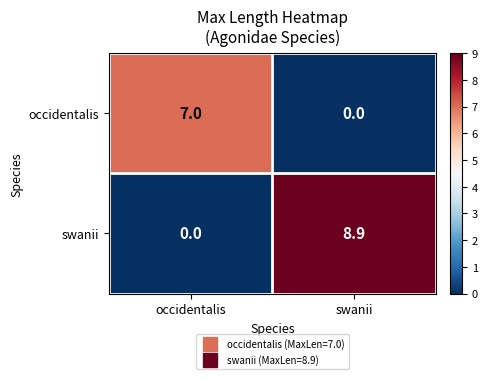

What is the average value of the swanii series?

4.5